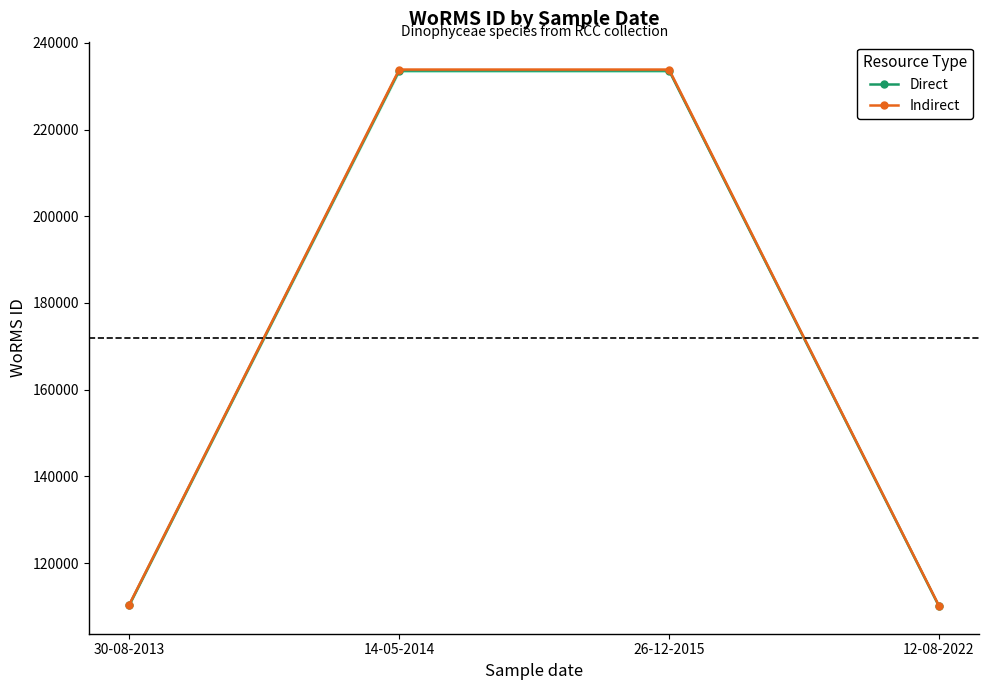

Which category has the highest value across all series?

14-05-2014